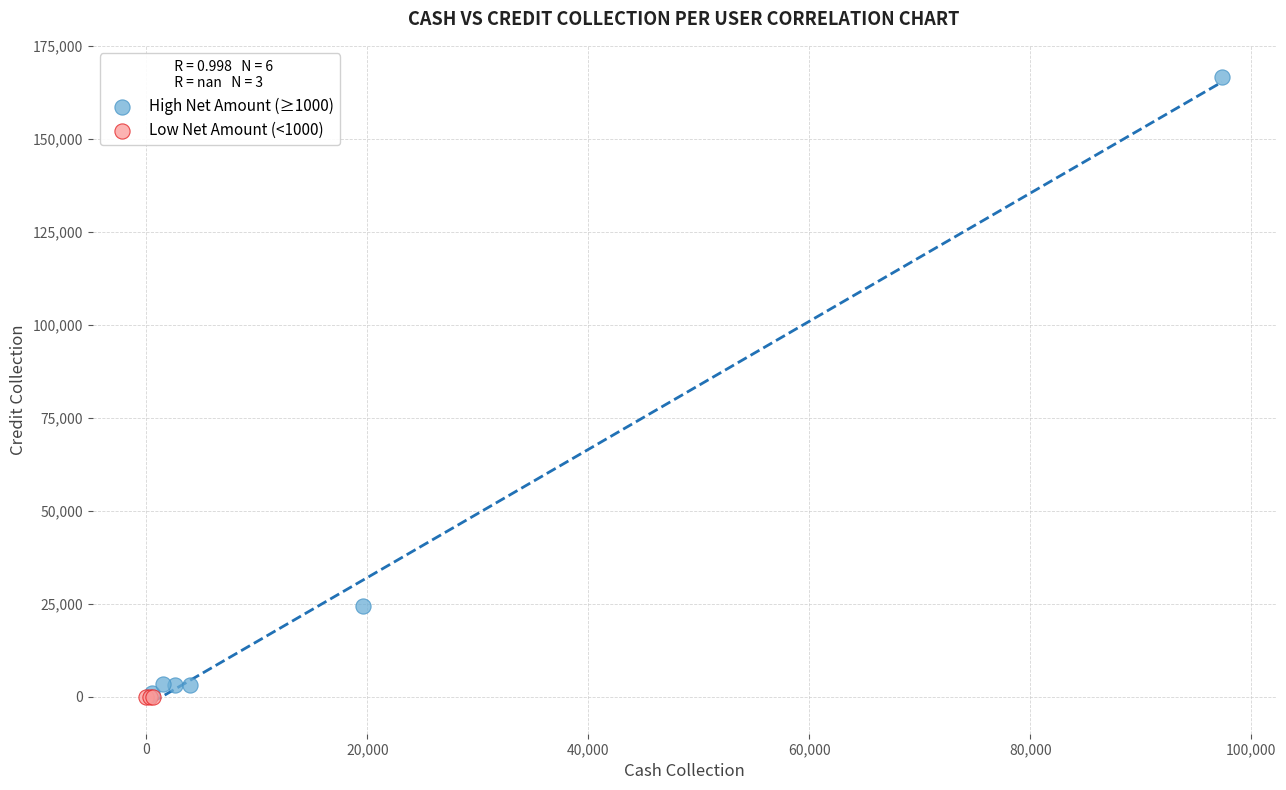

Which series contains the highest Y value?

High Net Amount (≥1000)